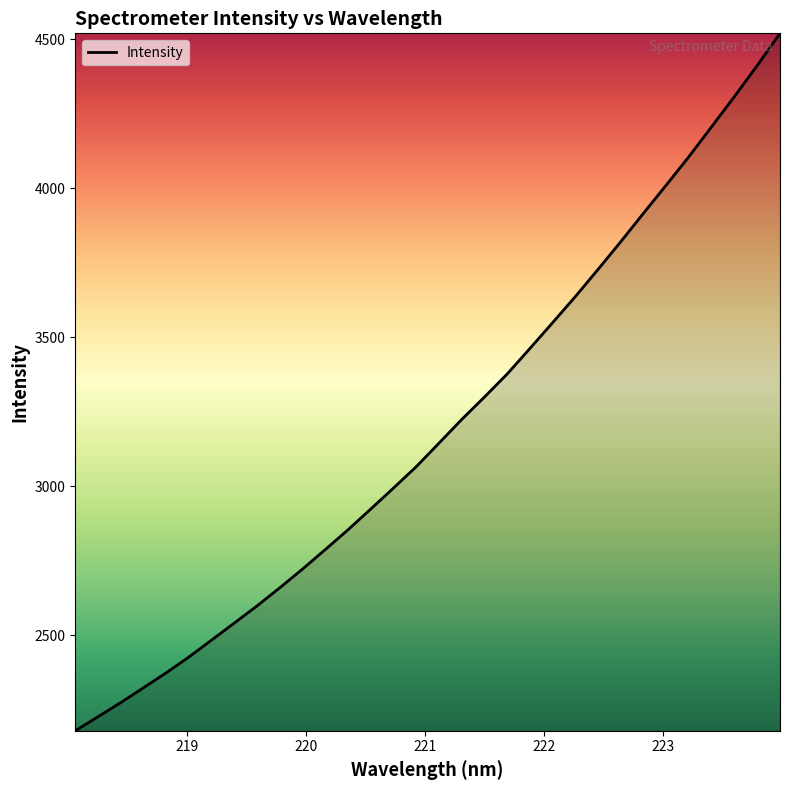

What is the smallest value displayed?

2180.1